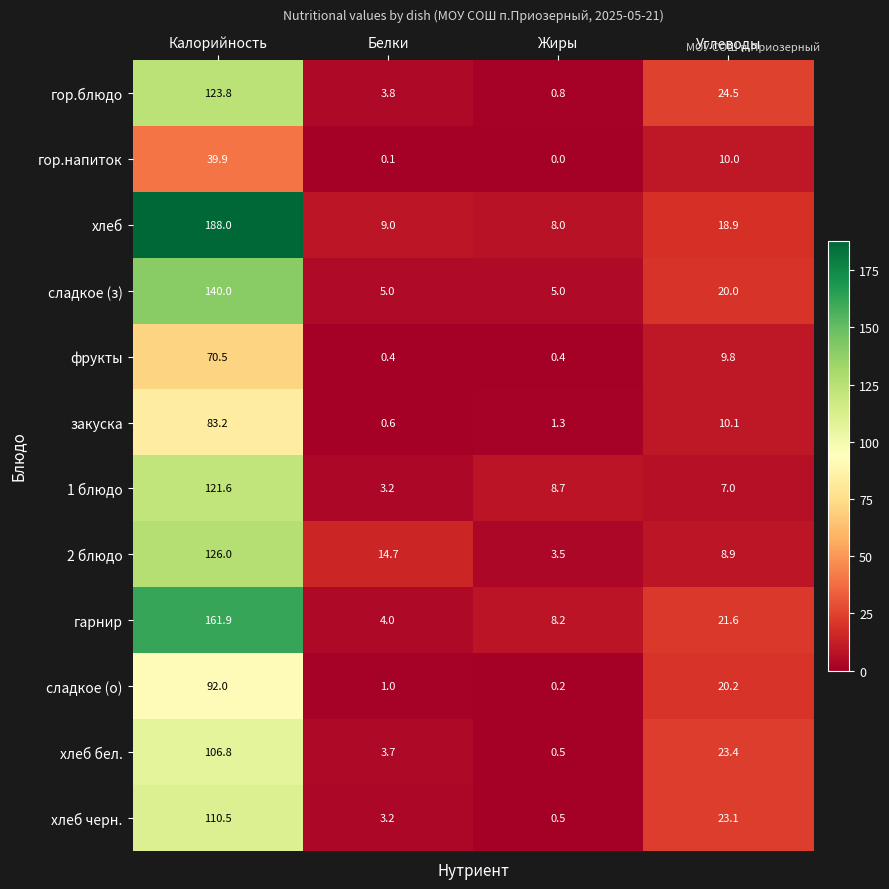

Count the number of data series in this chart.

12